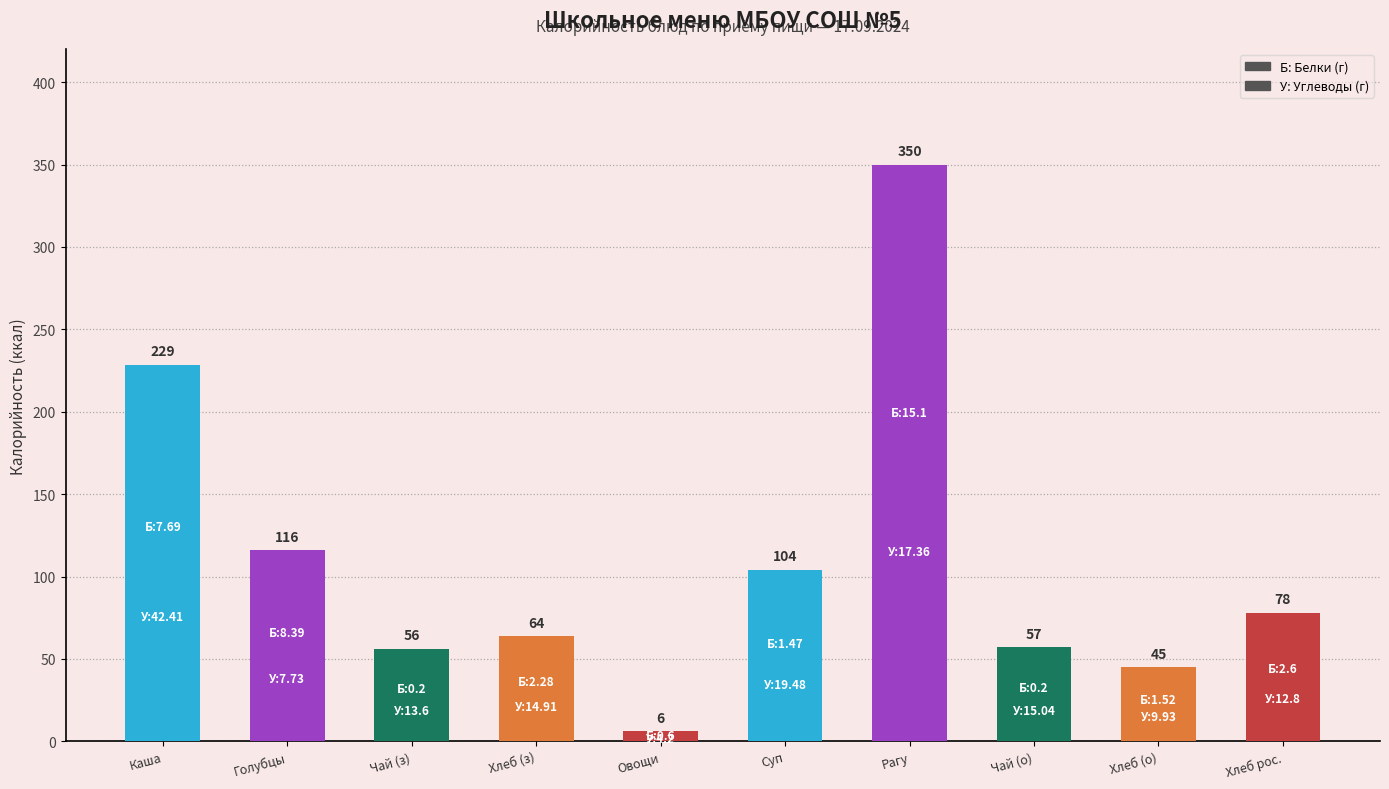

List the labels in order of value, largest first.

Рагу, Каша, Голубцы, Суп, Хлеб рос., Хлеб (з), Чай (о), Чай (з), Хлеб (о), Овощи